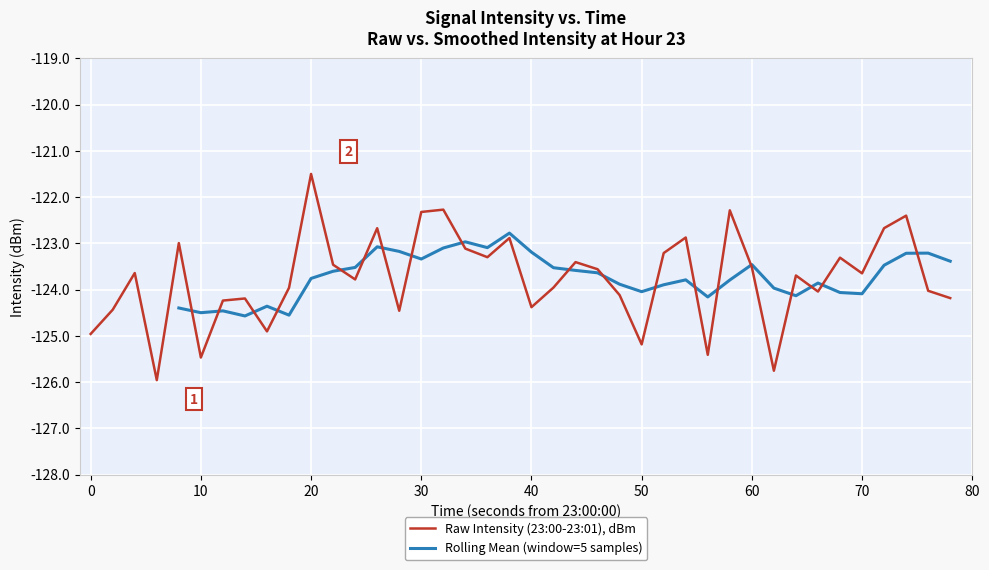

The Raw Intensity (23:00-23:01), dBm series shows -204.0 at 70. True or false?

False